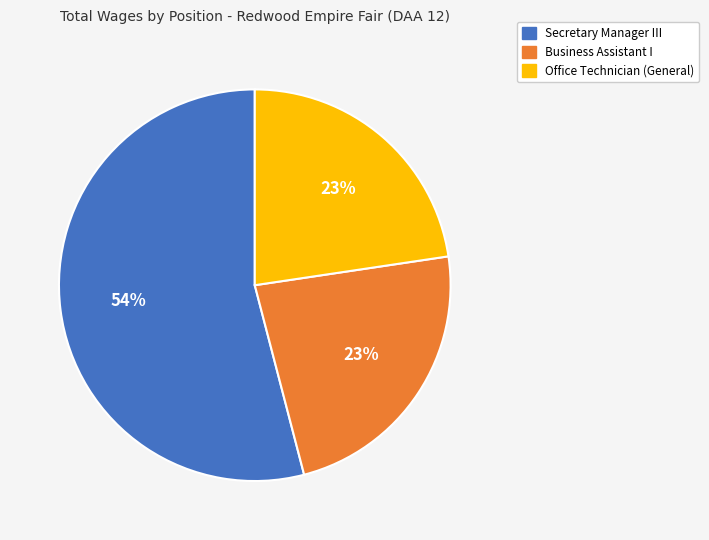

How many slices are in this pie chart?

3